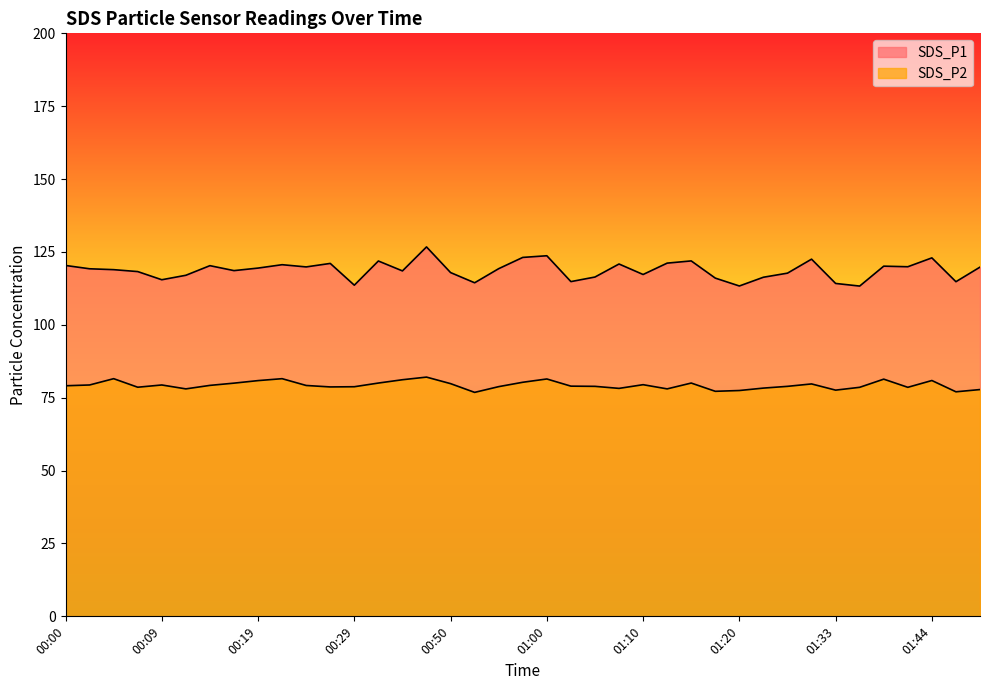

In SDS_P2, how many points are higher than both neighbors (excluding endpoints)?

10